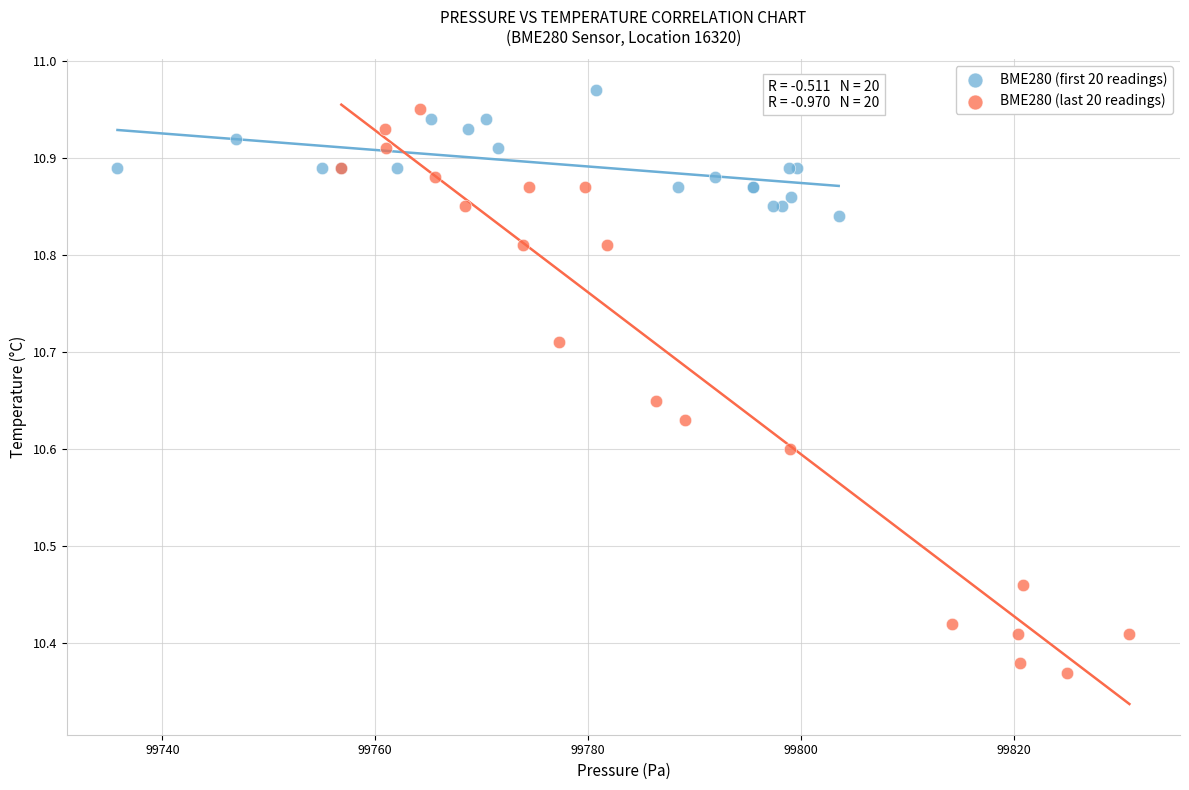

Which series reaches the minimum Y coordinate?

BME280 (last 20 readings)